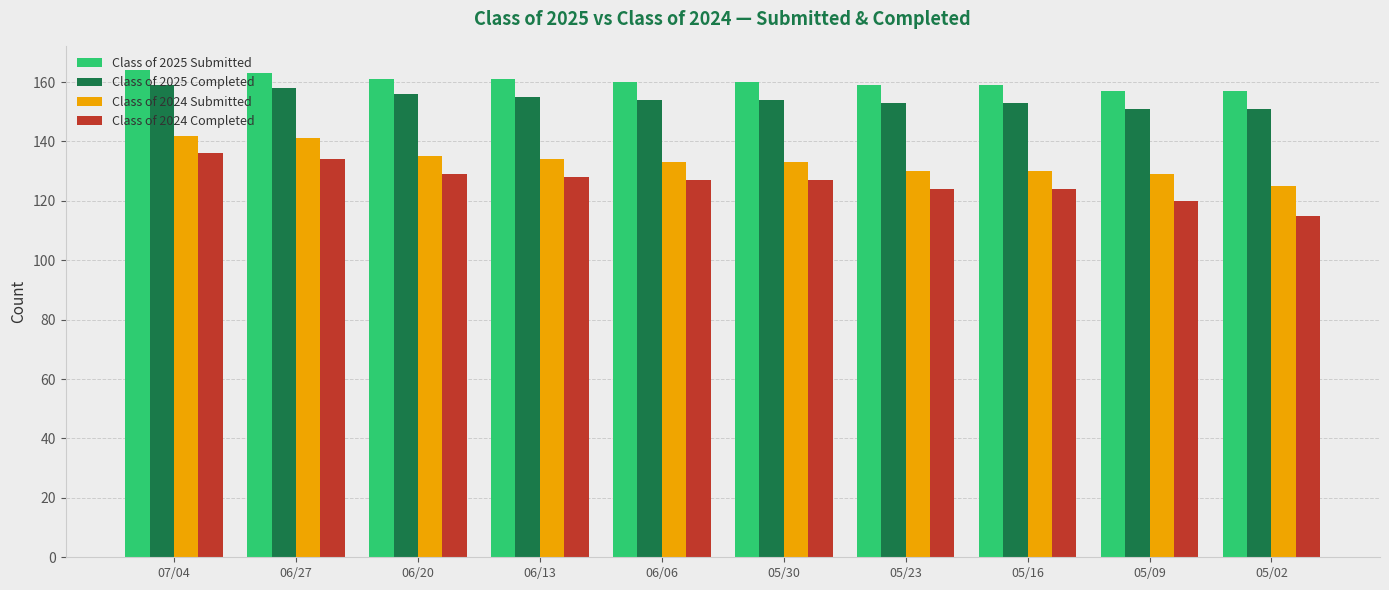

Rank the series at 05/02 from highest to lowest value.

Class of 2025 Submitted, Class of 2025 Completed, Class of 2024 Submitted, Class of 2024 Completed